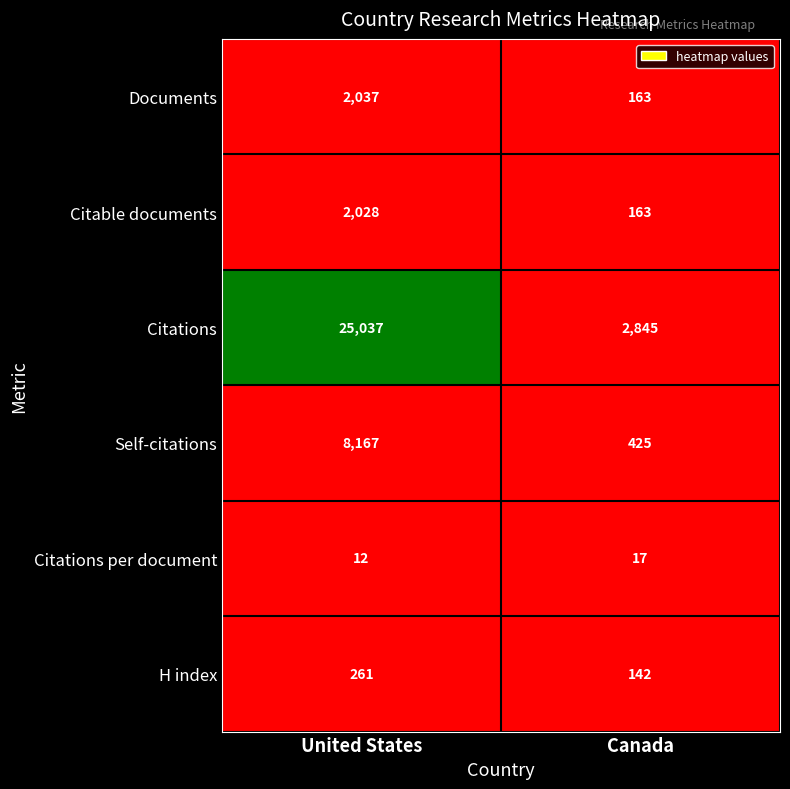

The Documents series shows 163 at Canada. True or false?

True